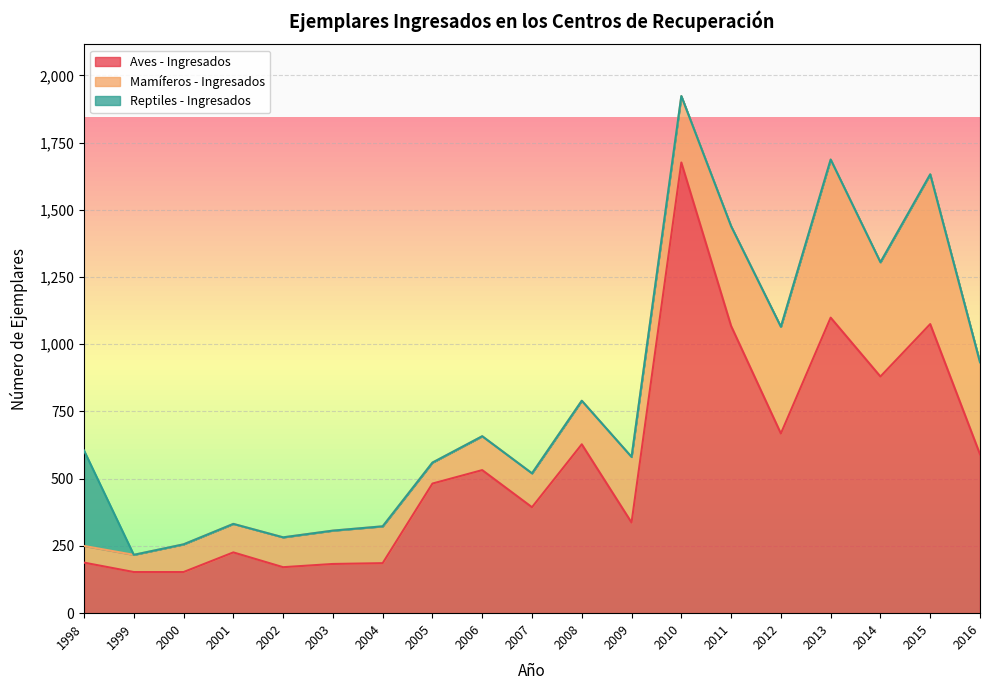

Count the number of data series in this chart.

3